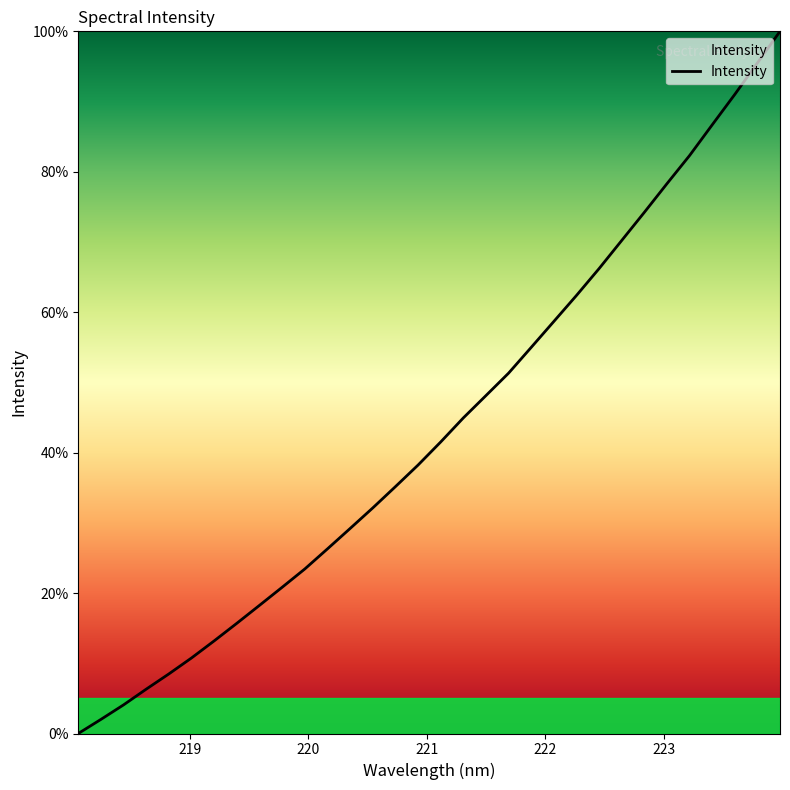

What is the maximum value shown in the chart?

100.0